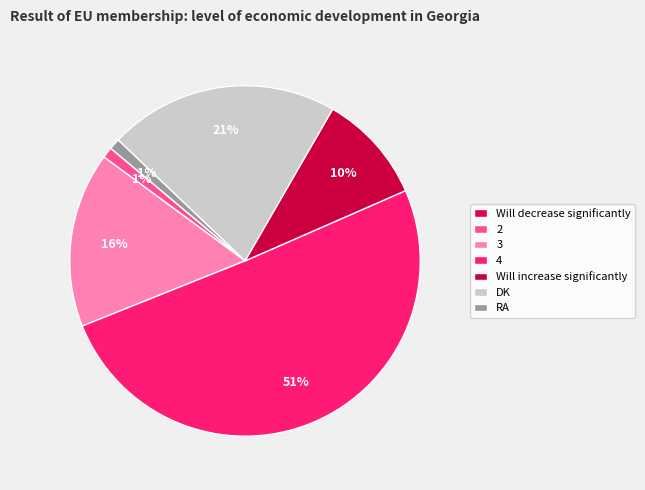

To the nearest percent, what is the difference between the largest and smallest slice percentages?

51%